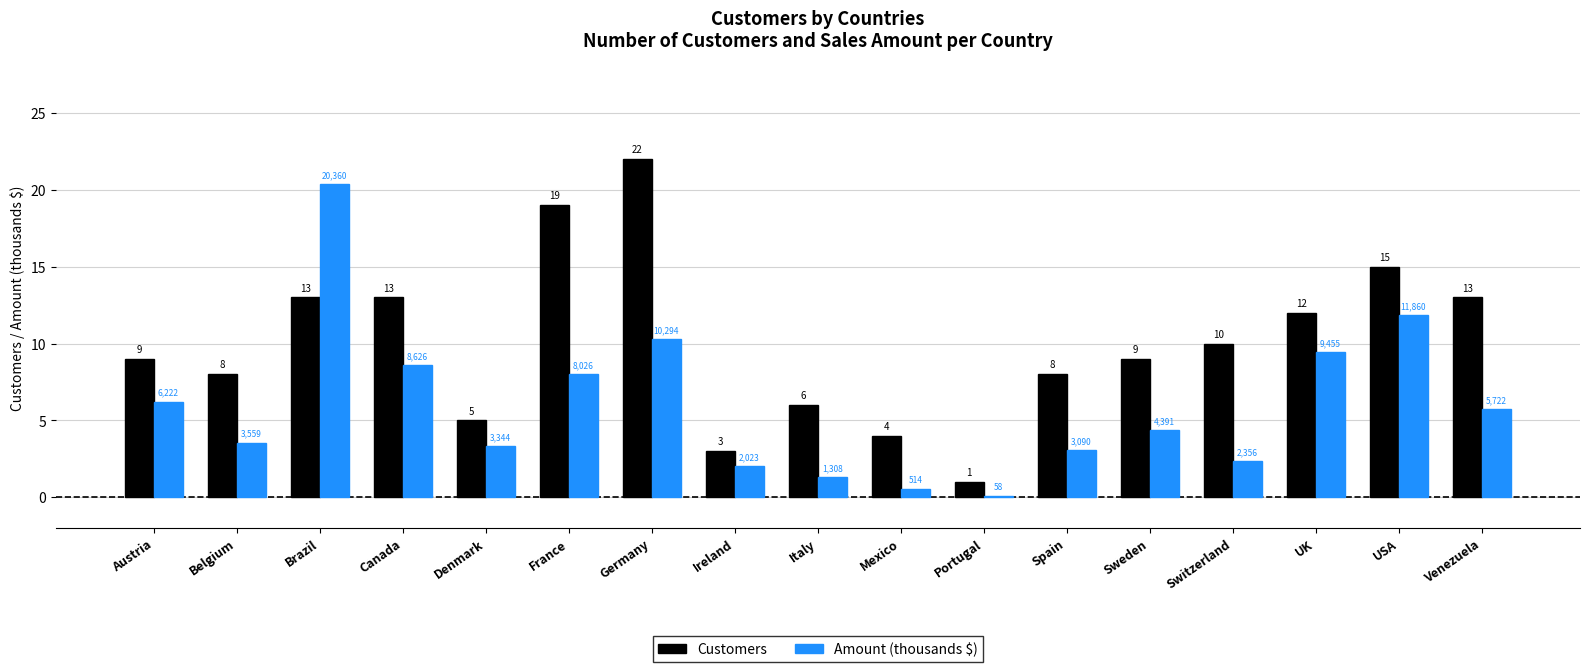

At which label does Amount (thousands $) first exceed 4?

Austria